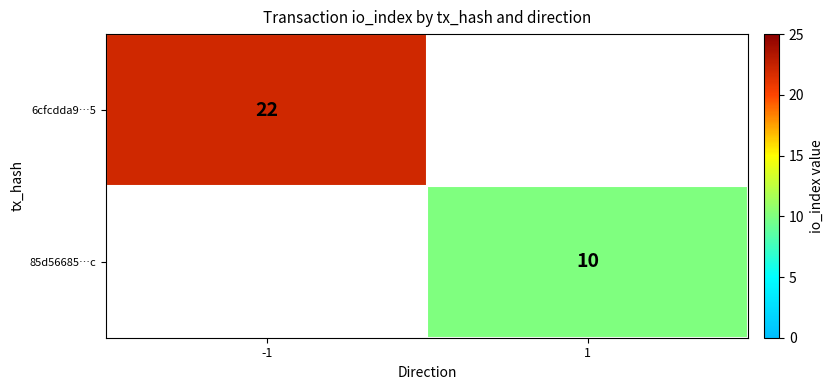

What is the average value of the 85d56685…c series?

5